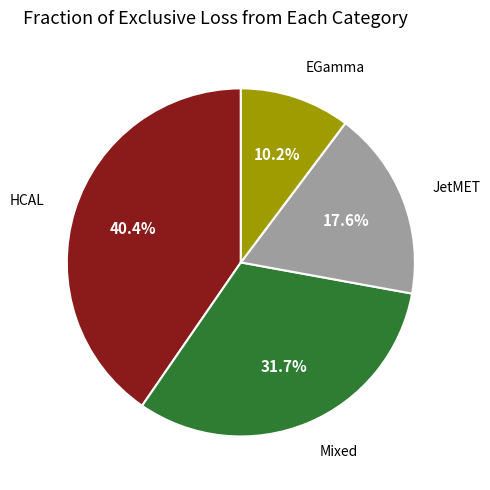

Rank the categories by value from highest to lowest.

HCAL, Mixed, JetMET, EGamma